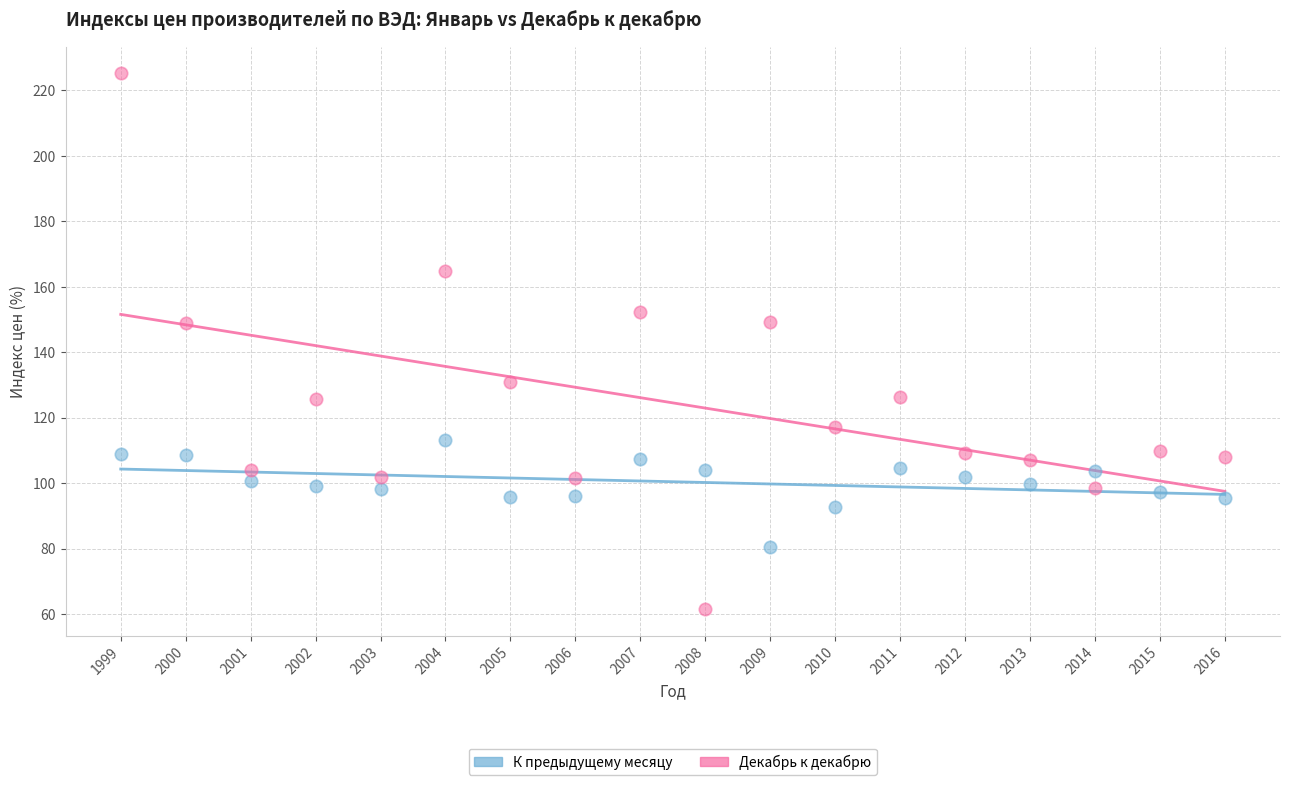

Which series reaches the maximum Y coordinate?

Декабрь к декабрю